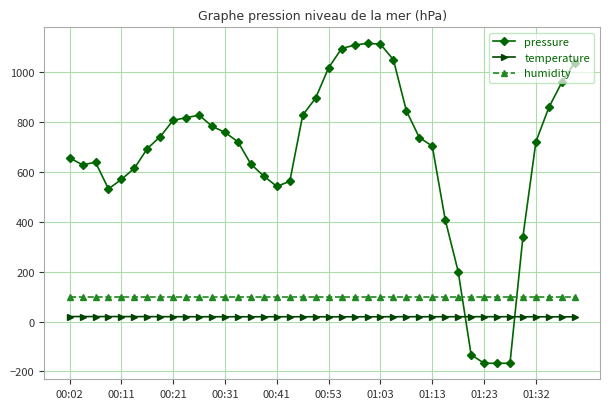

How many values in pressure are below zero?

4